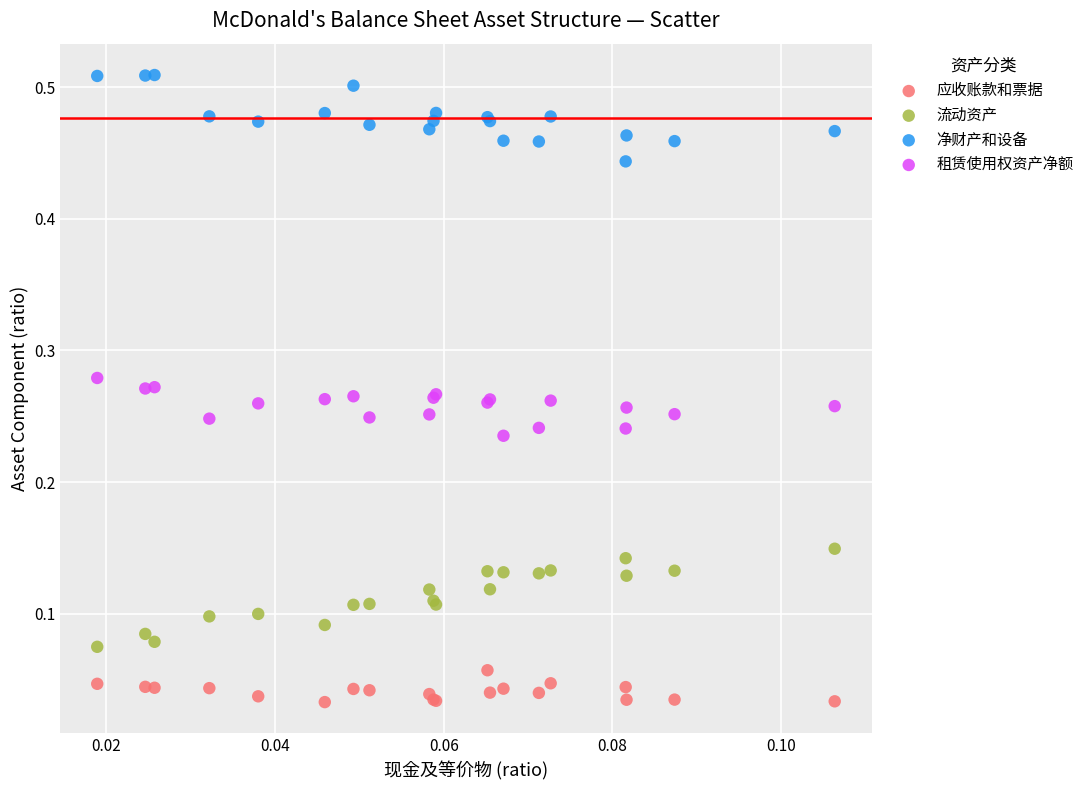

Which series reaches the maximum Y coordinate?

净财产和设备